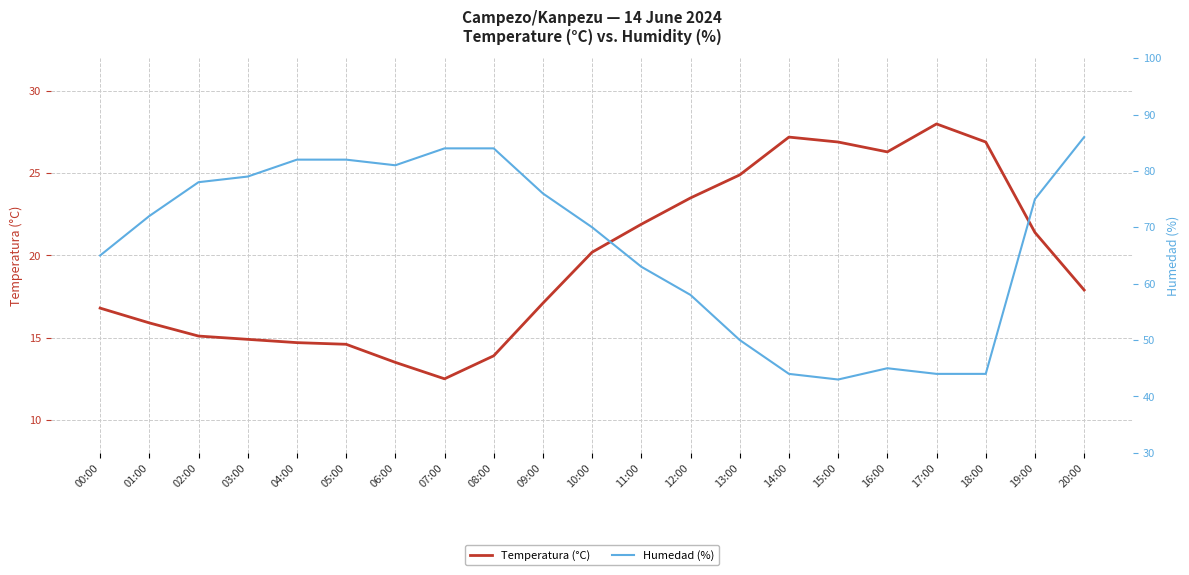

True or false: Temperatura (°C) and Humedad (%) cross at least once.

False